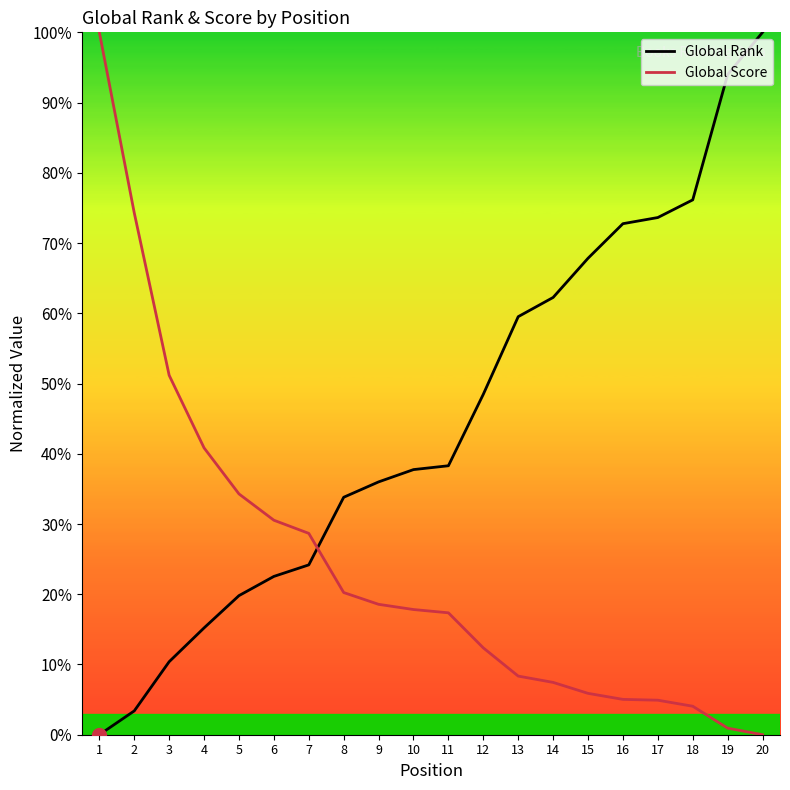

Read the Global Score value at 11.

17.4